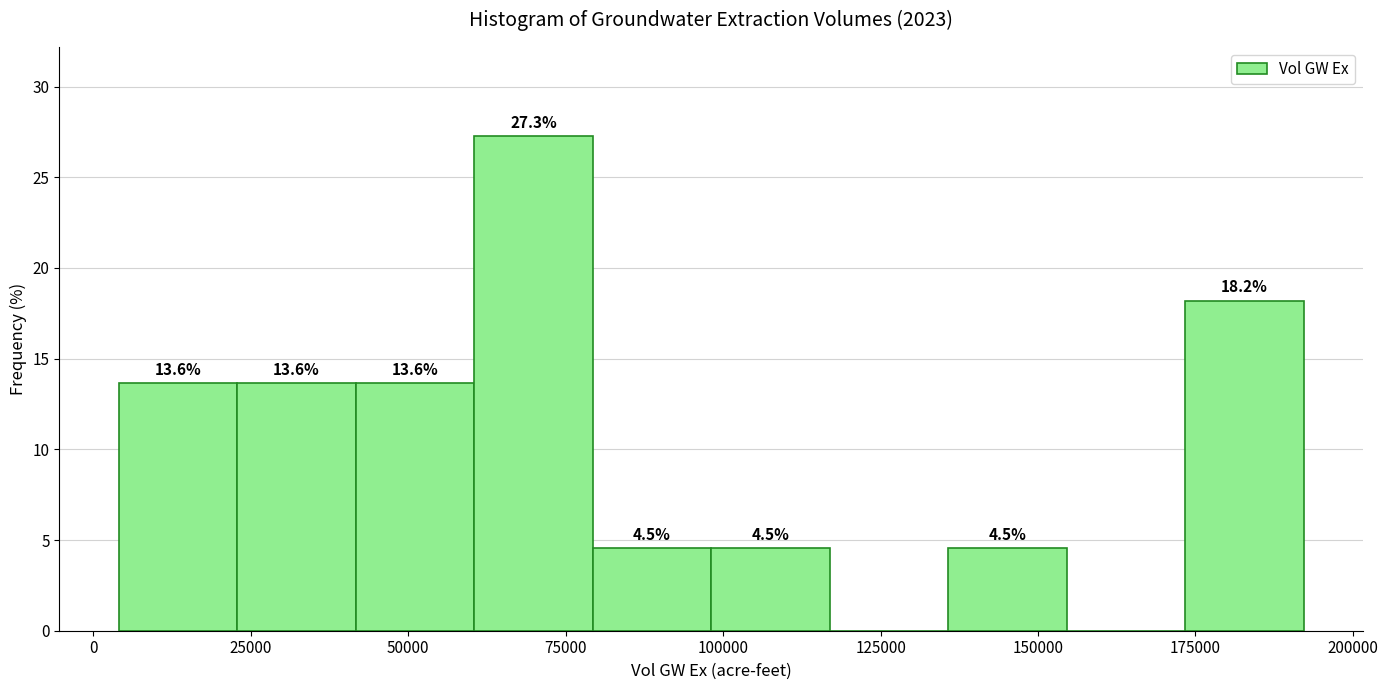

Read against the x-axis, roughly where is the centre of the tallest bar?

70000